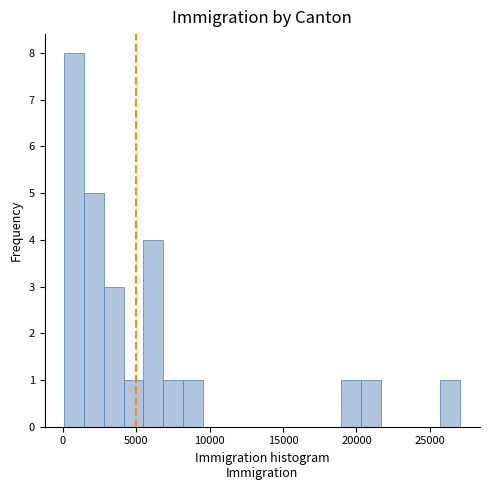

Read against the x-axis, roughly where is the centre of the tallest bar?

1000